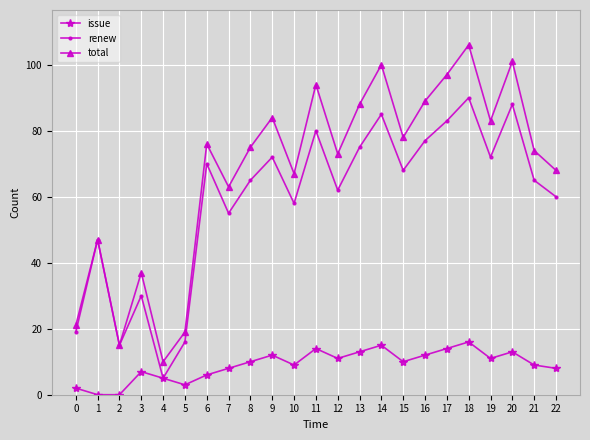

Is the value of issue at 5 greater than the value of renew at 8?

No